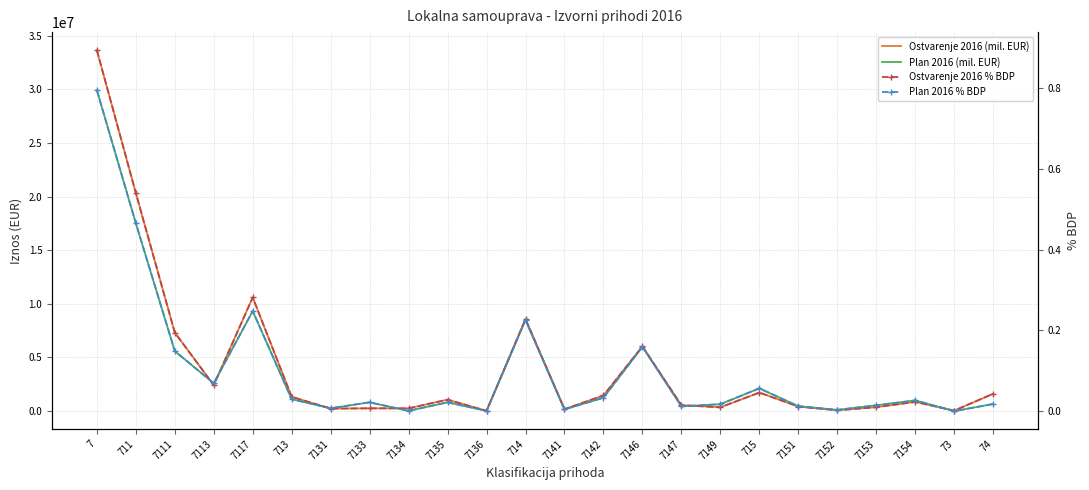

What is the label of the 20th point from the left?

7152